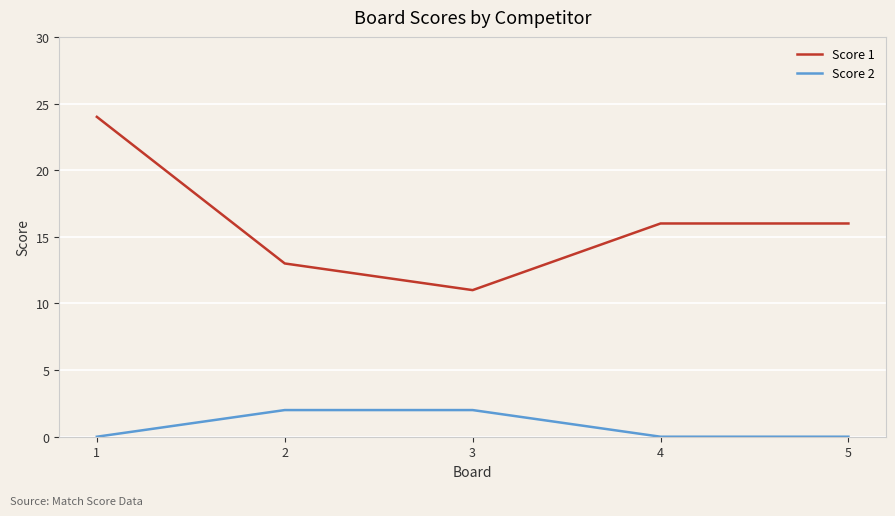

What is the sum of the Score 2 values at 2 and 3?

4